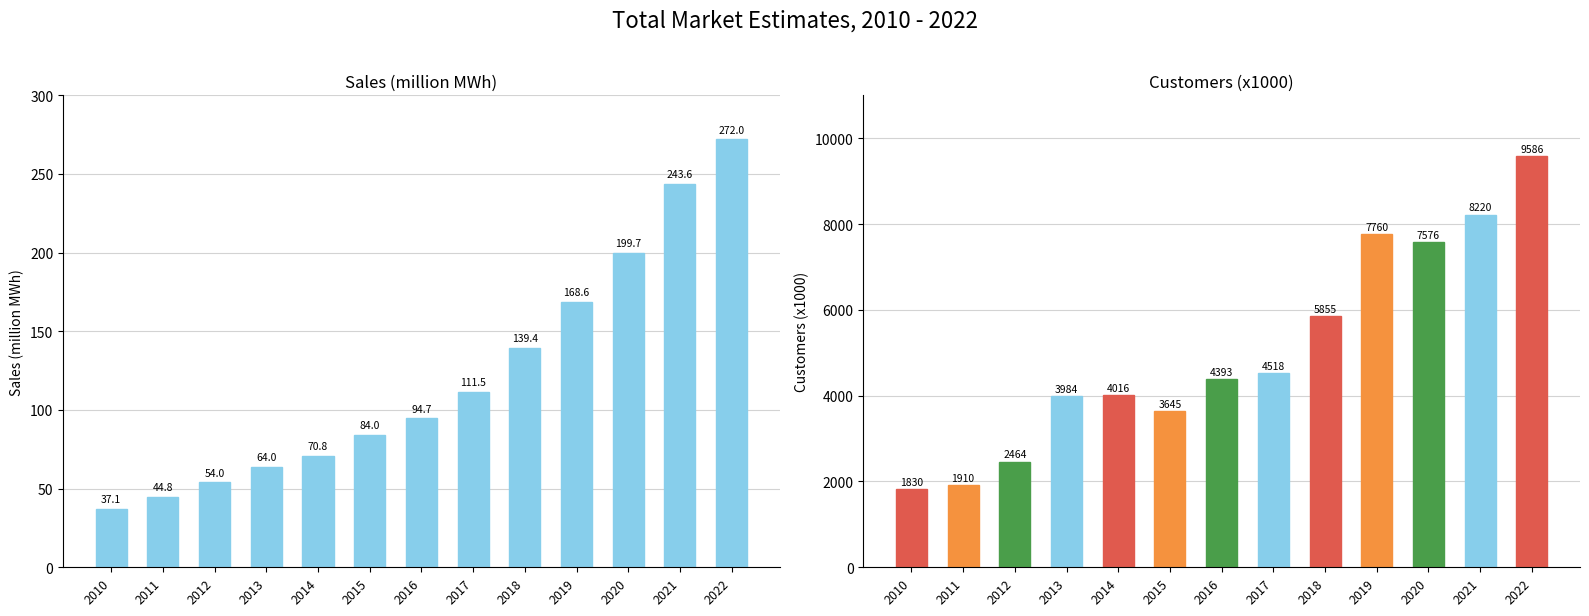

What is the average value of the Sales (million MWh) series?

121.9